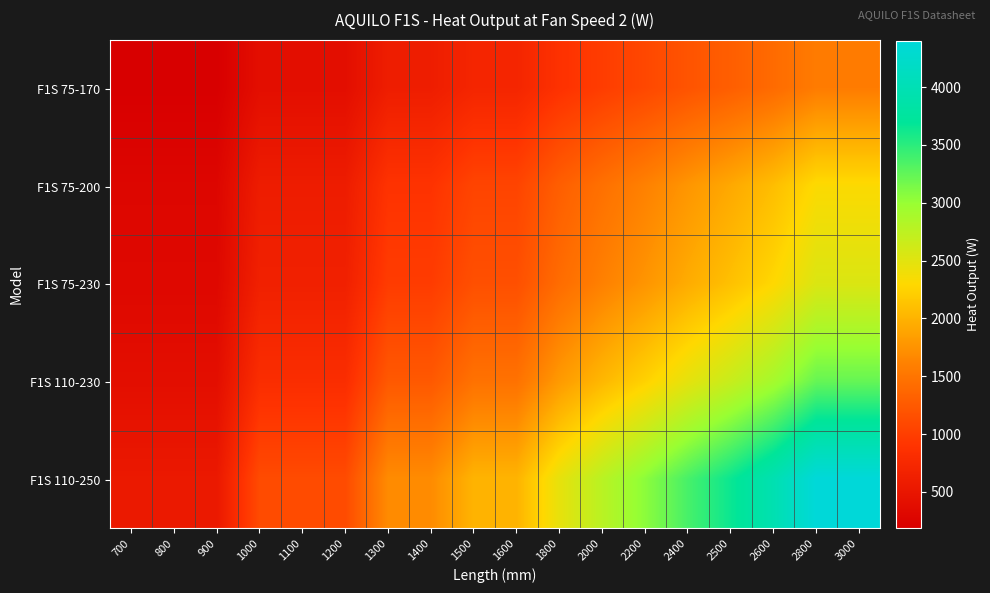

At which category is the sum across all series the highest?

2800